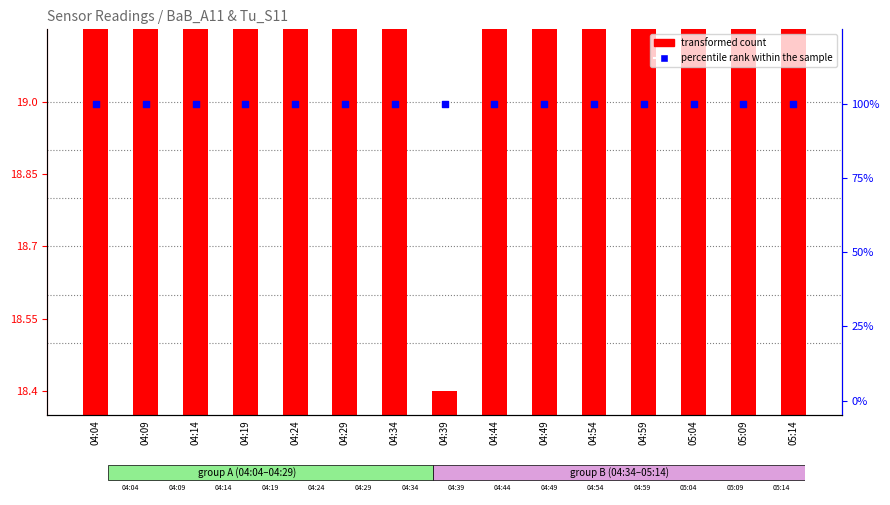

At how many categories does at least one series exceed 28?

15